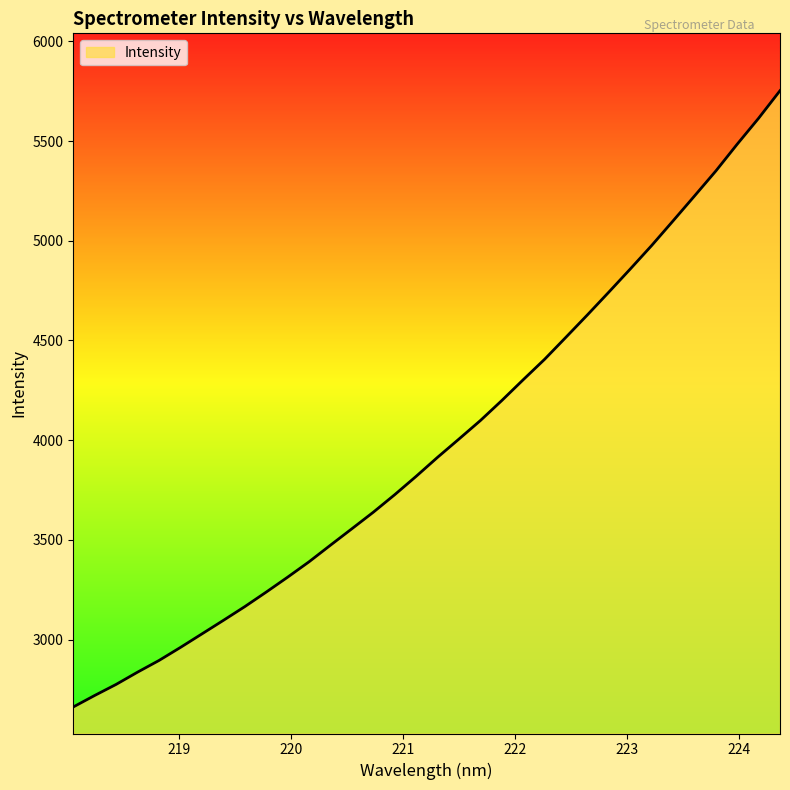

What is the greatest value displayed?

5752.9